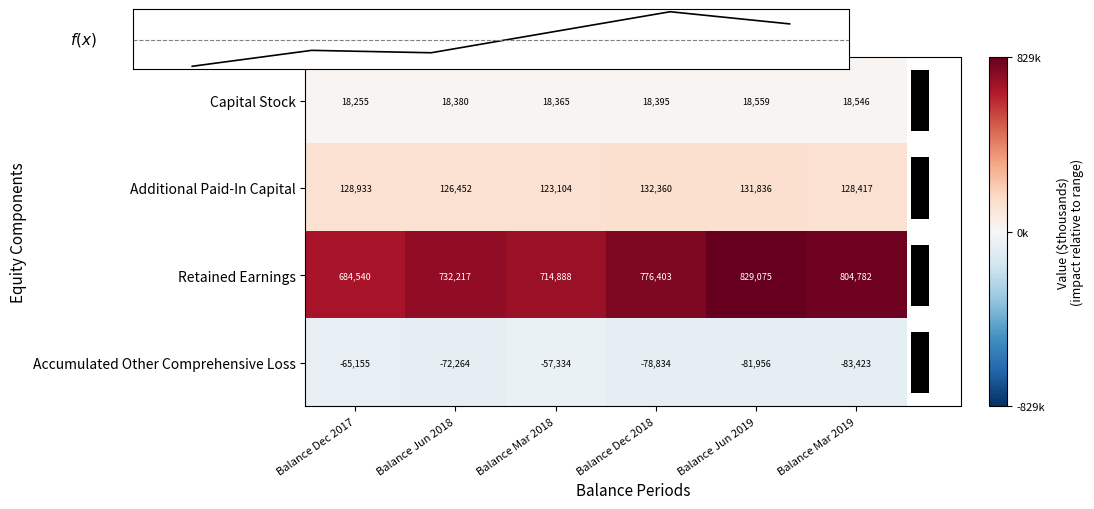

At which label is Accumulated Other Comprehensive Loss closest to -70378?

Balance Jun 2018